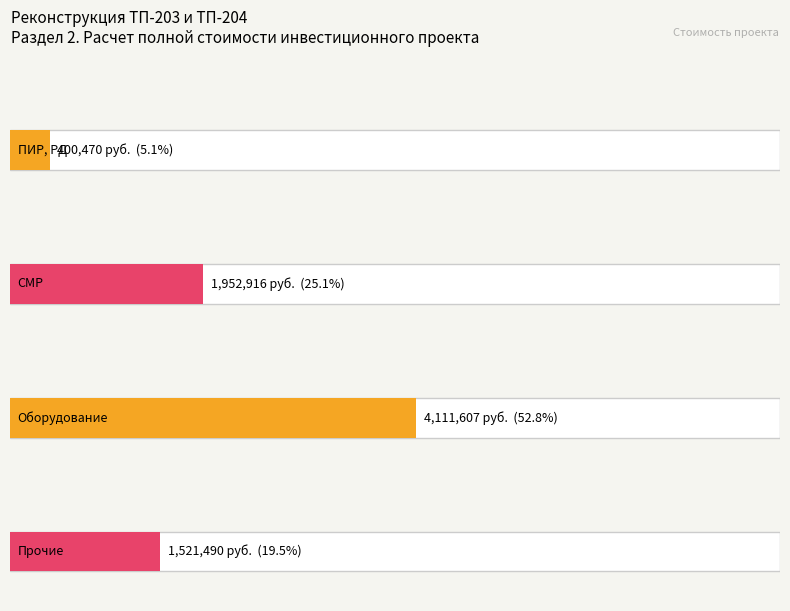

What is the difference between the values at ПИР and Прочие?

1121019.6